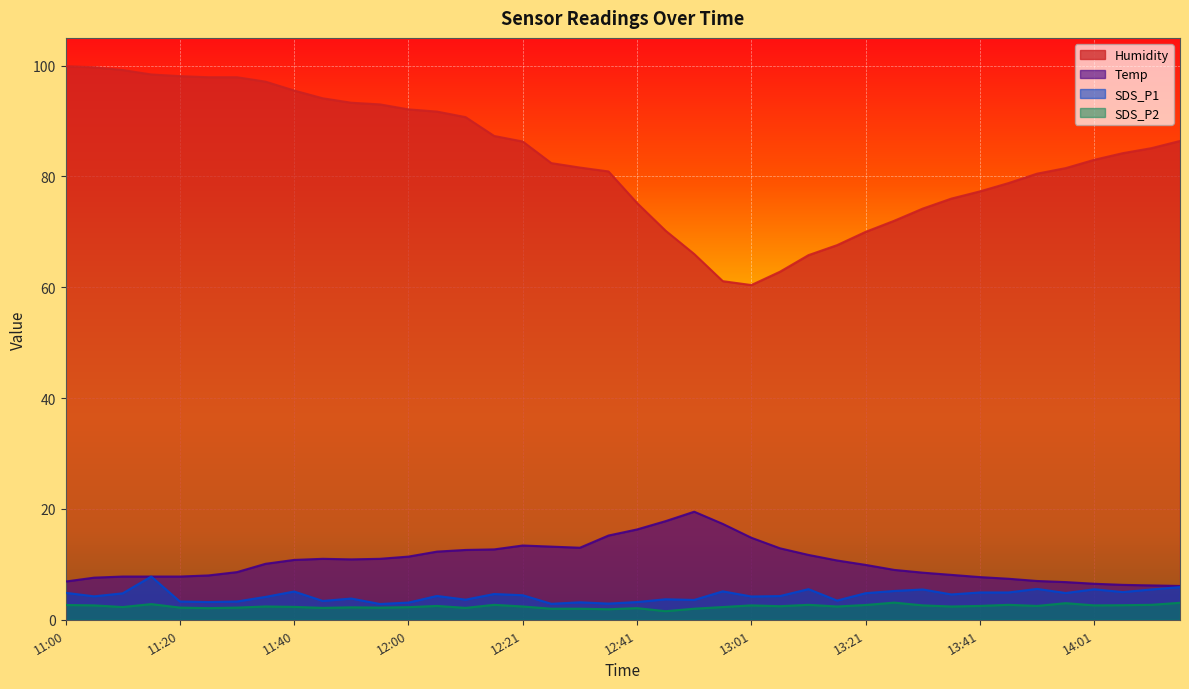

Between 12:26 and 12:46, which is larger?

12:46